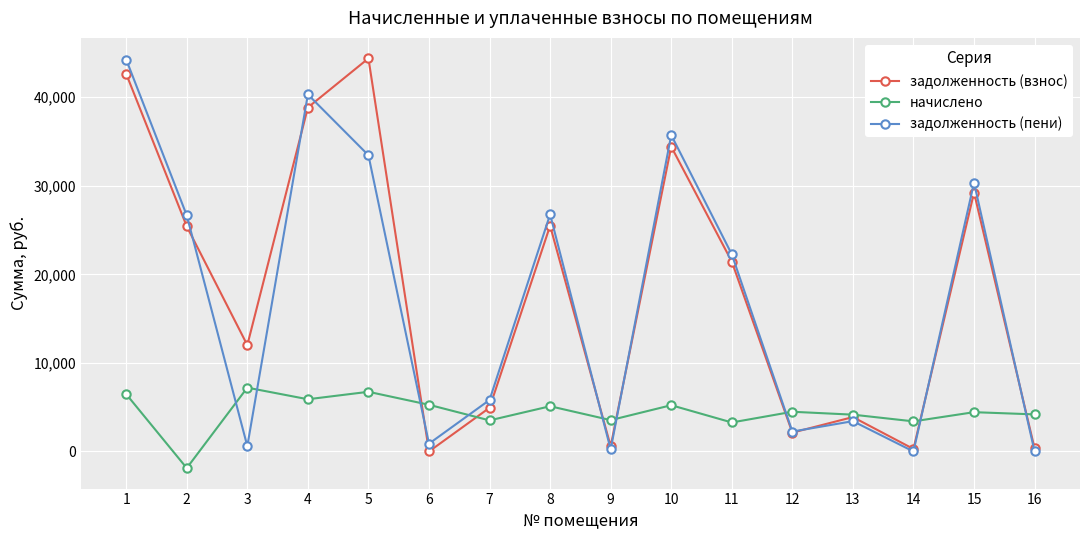

How many data points in задолженность (взнос) are above 21445?

8